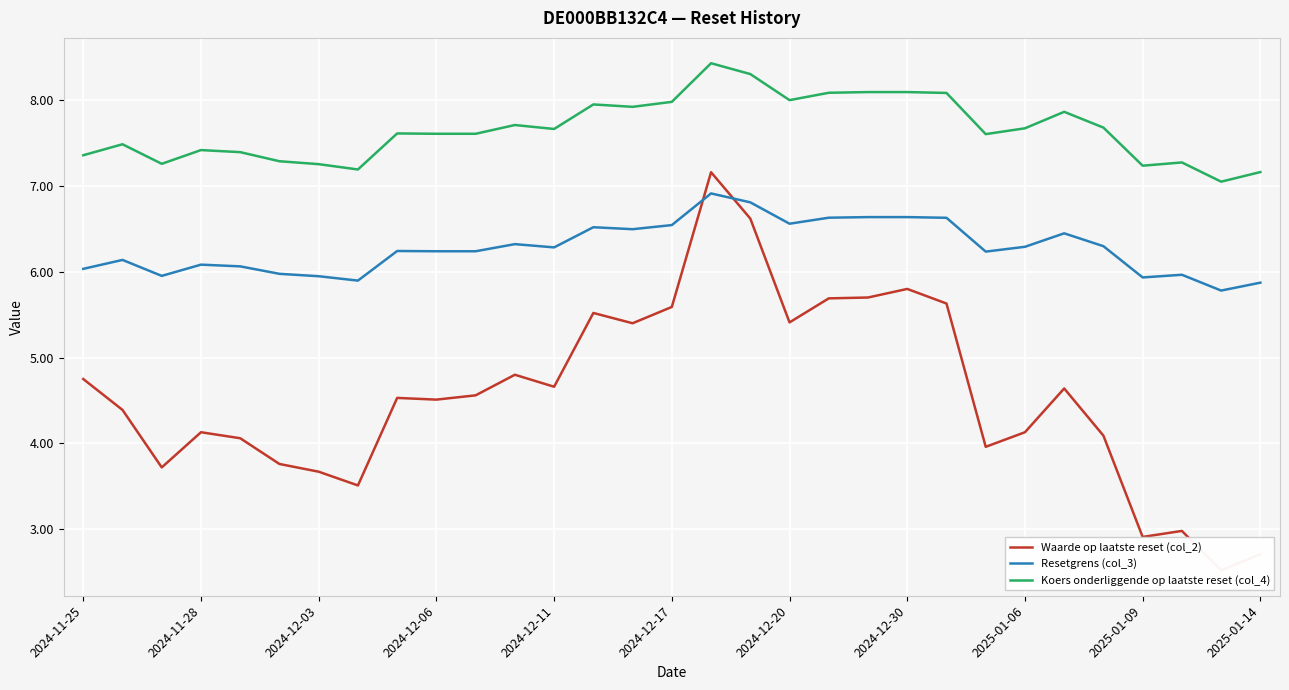

How many data points does each series have?

31